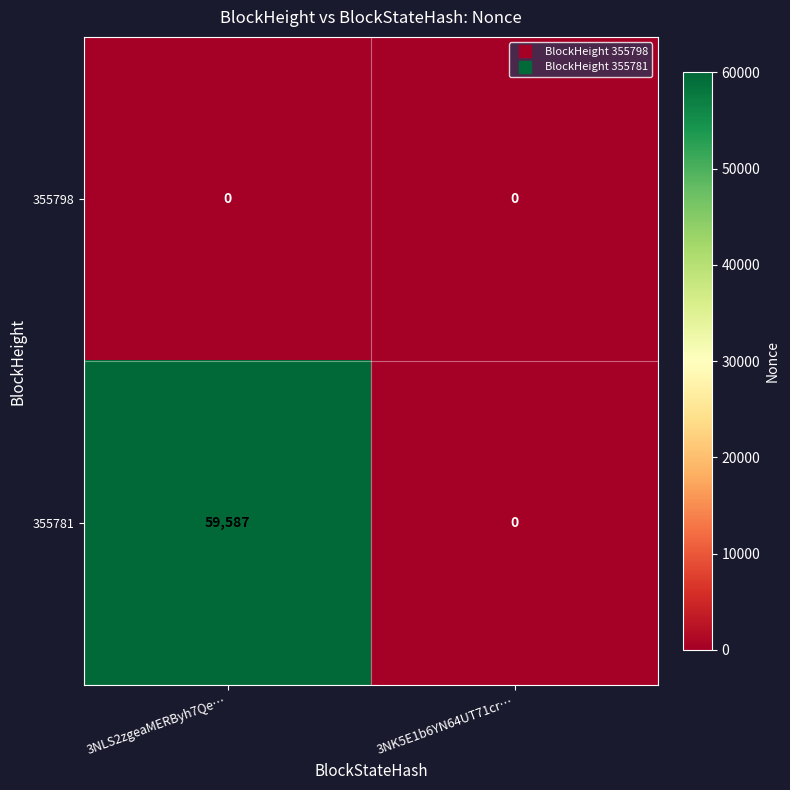

Reading left to right, transcribe all the data shown in this chart.

355798: 0	0
355781: 59587	0